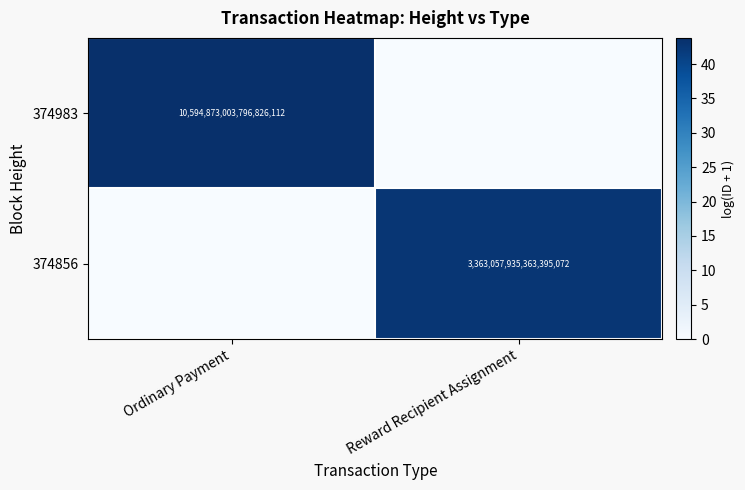

True or false: 374856 has a value of 5463184792347000832 at Reward Recipient Assignment.

False